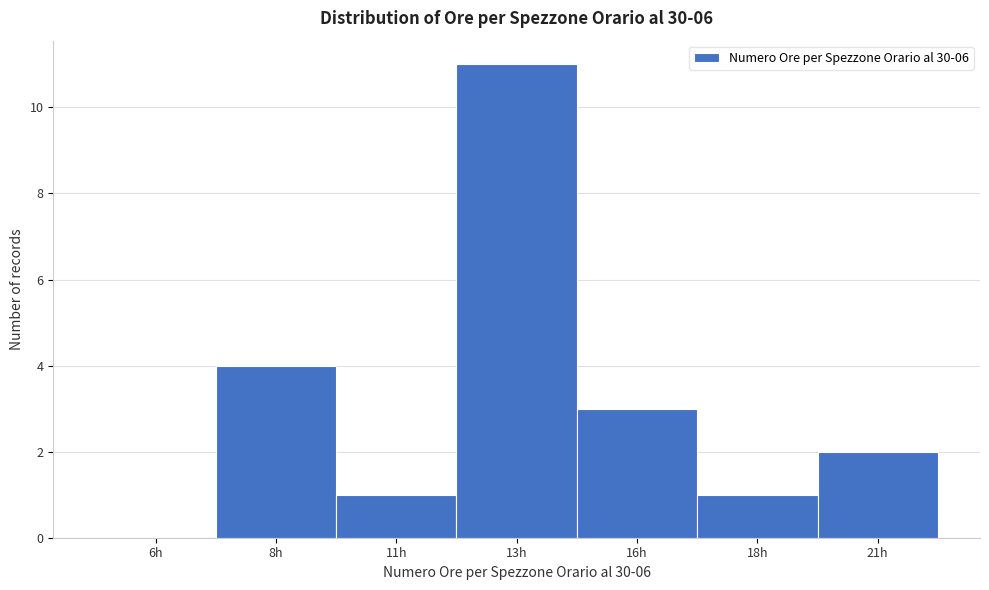

Reading left to right, what are all the values shown in this chart?

6h=0	8h=4	11h=1	13h=11	16h=3	18h=1	21h=2